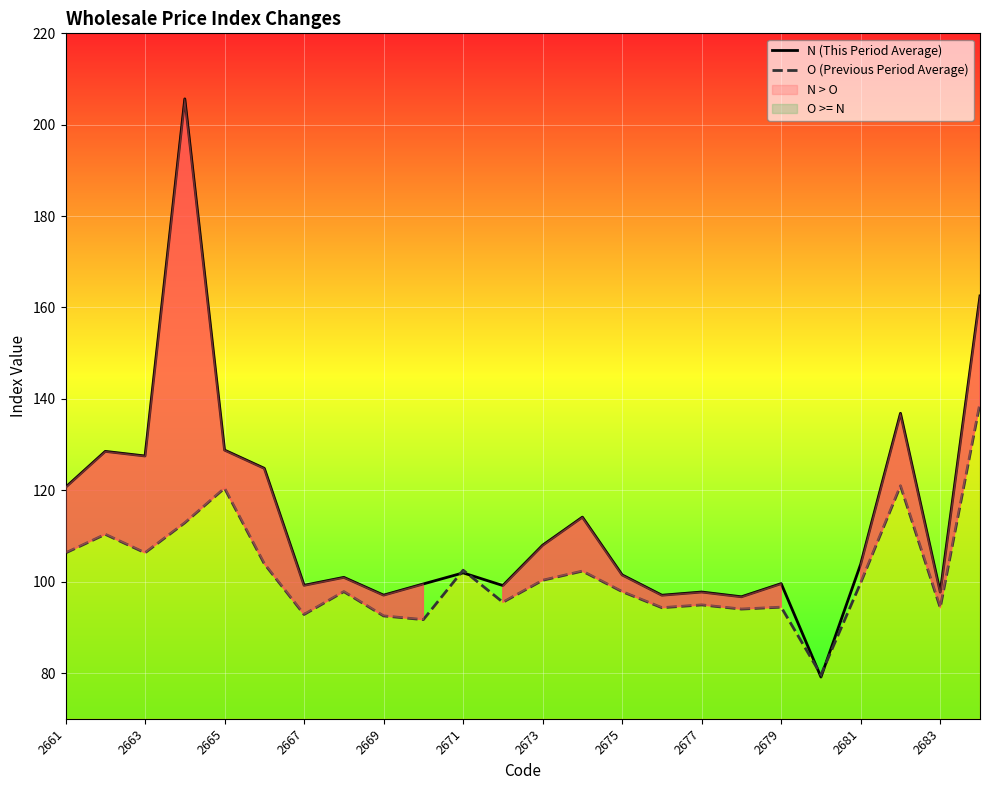

What is the minimum value shown in the chart?

79.1